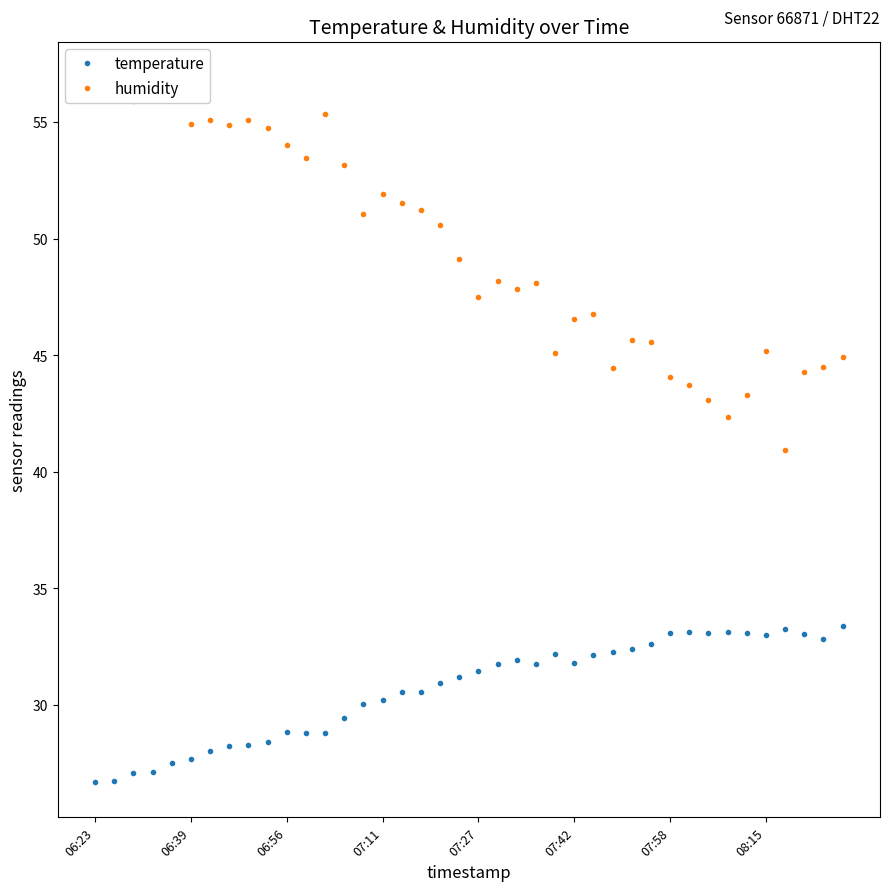

Which series has the largest total across all categories?

humidity